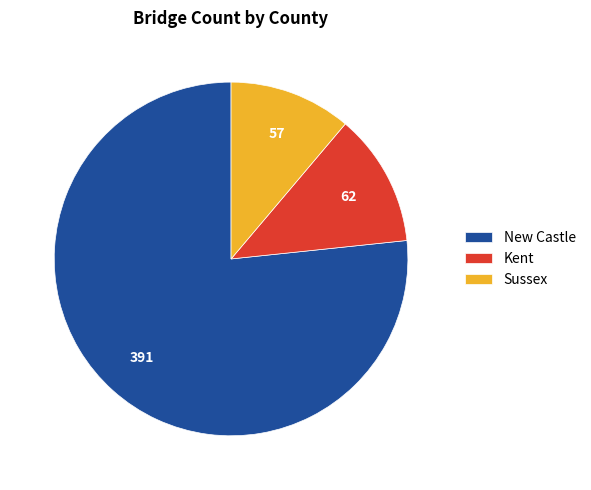

Which category has the biggest portion of the pie?

New Castle